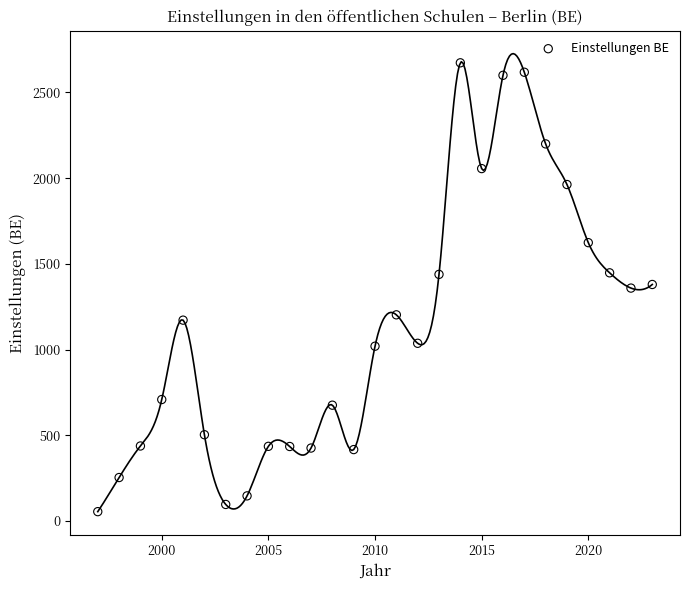

What is the range of X values (max minus min)?

26.0